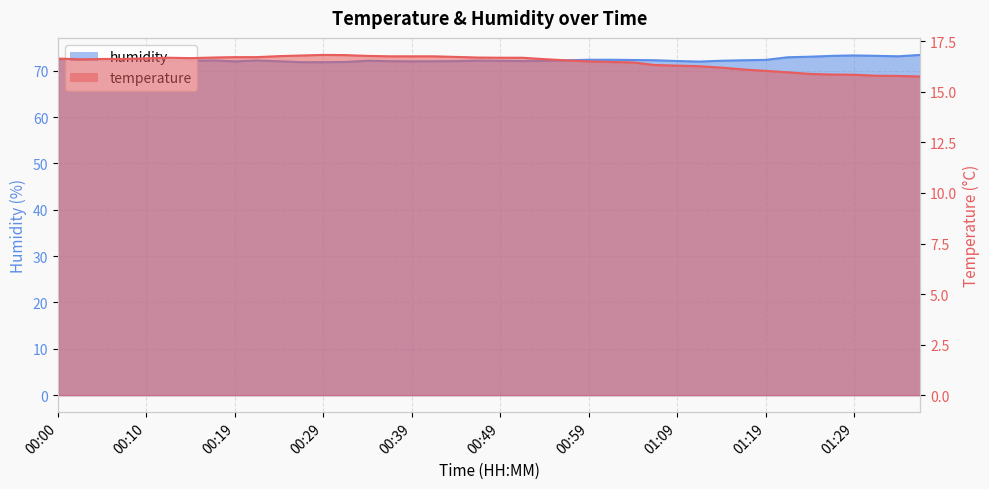

How many values in the temperature series exceed 16?

33